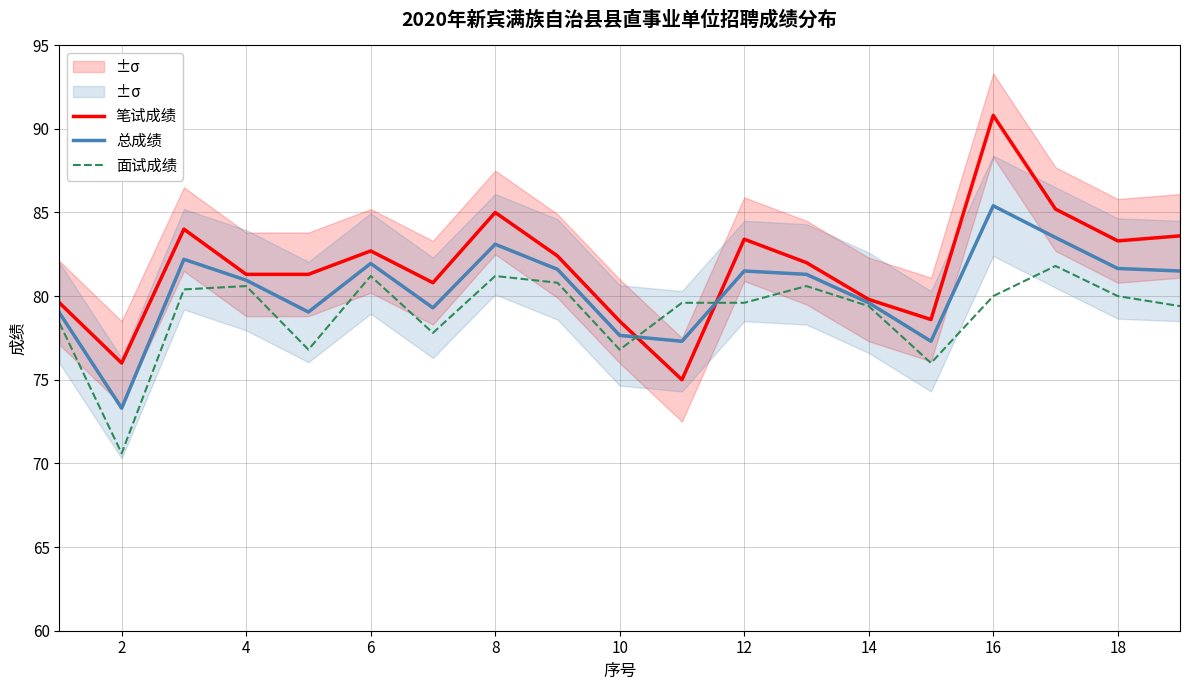

Reading left to right, transcribe all the data shown in this chart.

笔试成绩: 79.6	76.0	84.0	81.3	81.3	82.7	80.8	85.0	82.4	78.5	75.0	83.4	82.0	79.8	78.6	90.8	85.2	83.3	83.6
总成绩: 79.0	73.3	82.2	81.0	79.0	82.0	79.3	83.1	81.6	77.7	77.3	81.5	81.3	79.6	77.3	85.4	83.5	81.7	81.5
面试成绩: 78.4	70.6	80.4	80.6	76.8	81.2	77.8	81.2	80.8	76.8	79.6	79.6	80.6	79.4	76.0	80.0	81.8	80.0	79.4